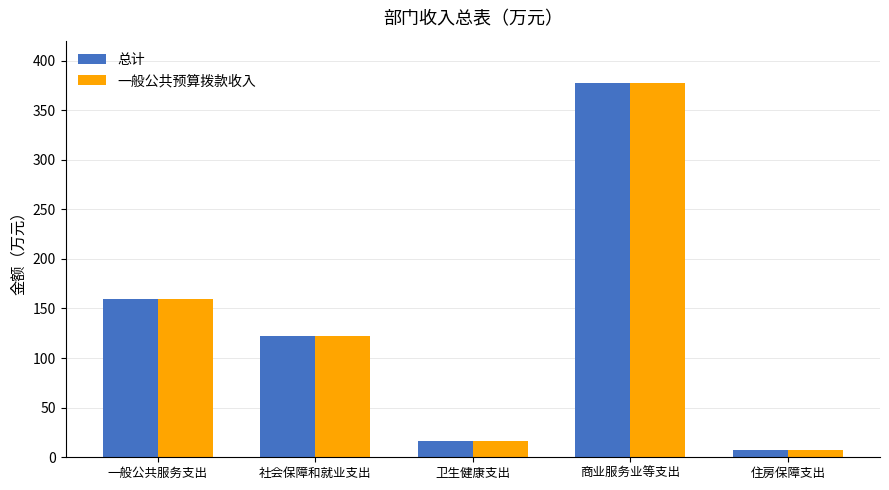

The 总计 series shows 513.5 at 商业服务业等支出. True or false?

False